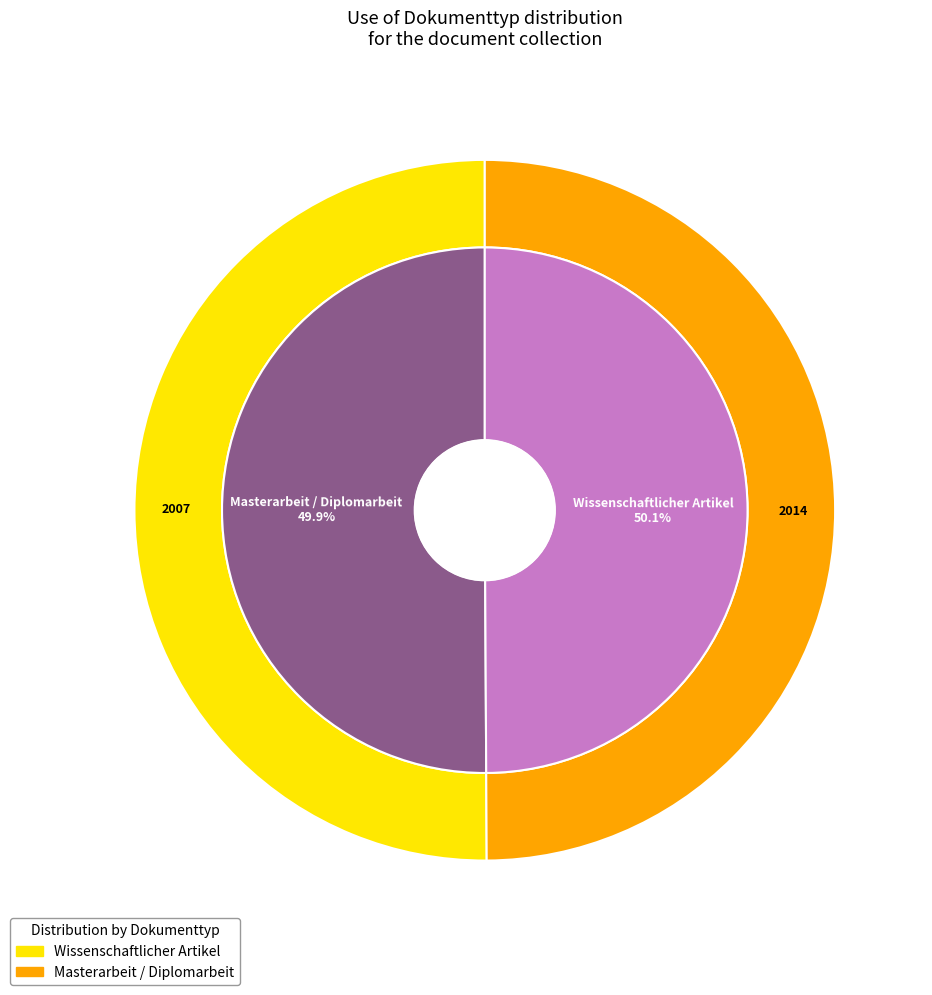

Which slice is the largest?

Wissenschaftlicher Artikel